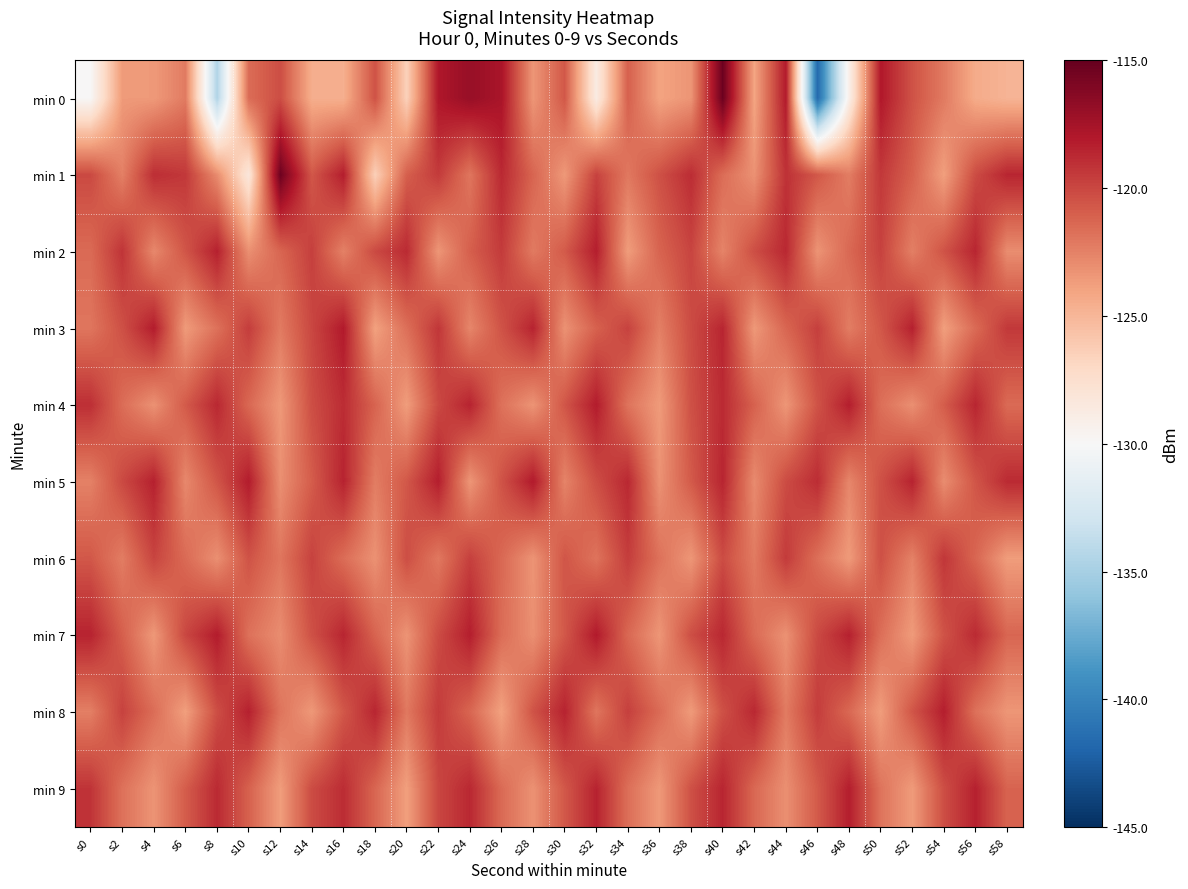

At s22, list the series in order from smallest to largest.

min 2, min 6, min 7, min 4, min 9, min 1, min 8, min 3, min 5, min 0